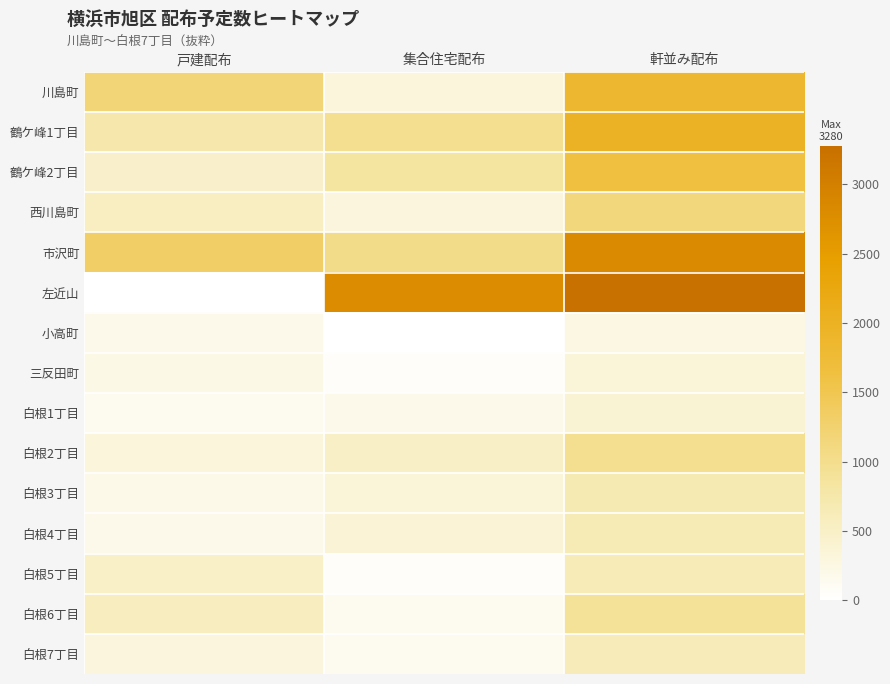

What is the spread (max minus min) of values at 集合住宅配布?

2780